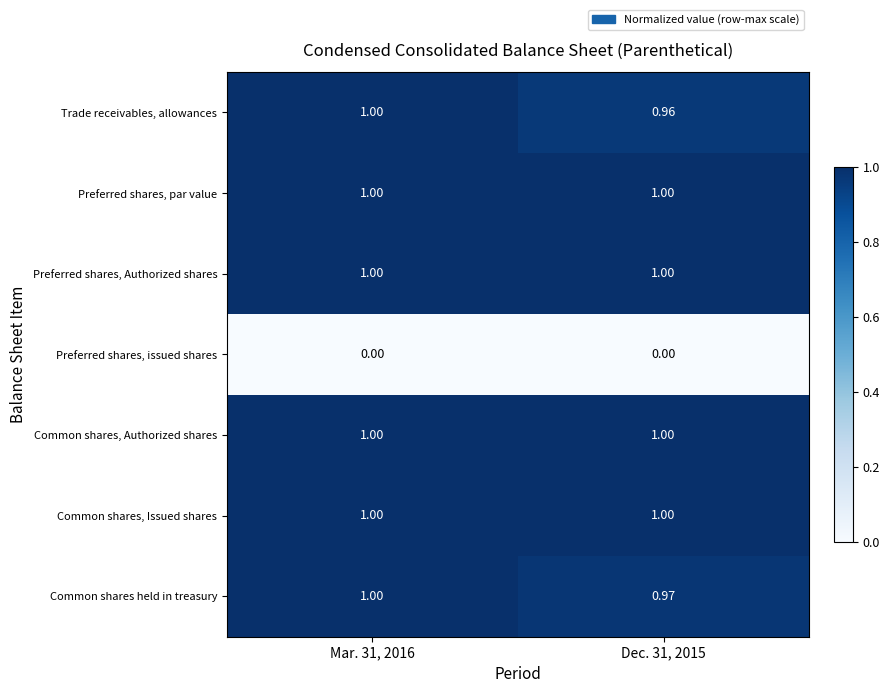

Is the value of Trade receivables, allowances at Mar. 31, 2016 greater than the value of Common shares held in treasury at Dec. 31, 2015?

Yes